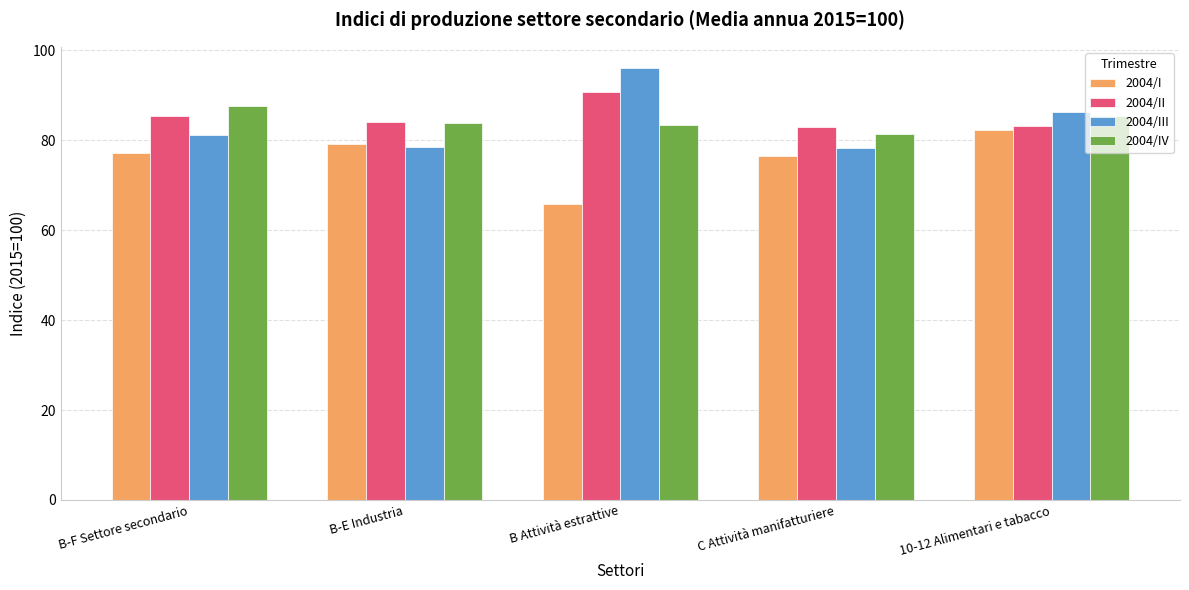

How many groups of bars are there?

5